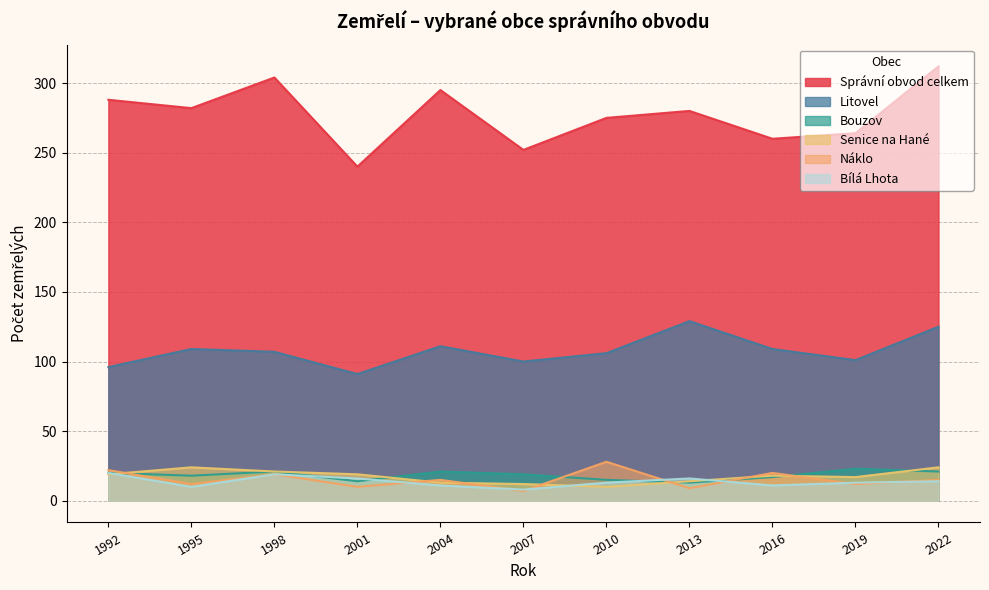

What is the difference between the second highest and minimum values in the Náklo series?

15